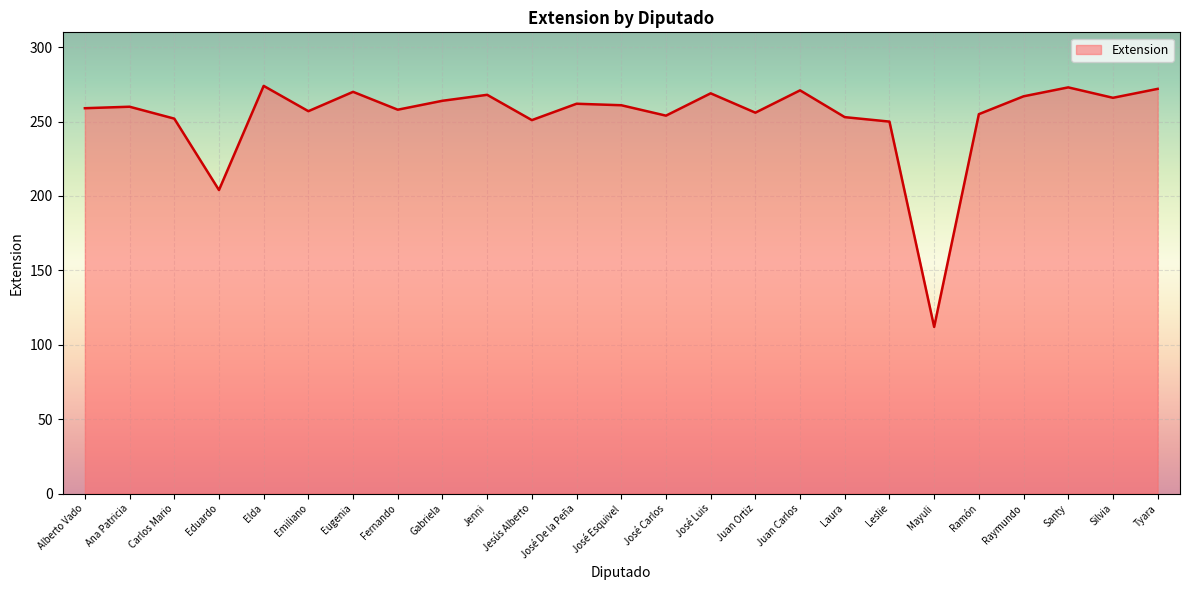

How many lines are shown in the chart?

1